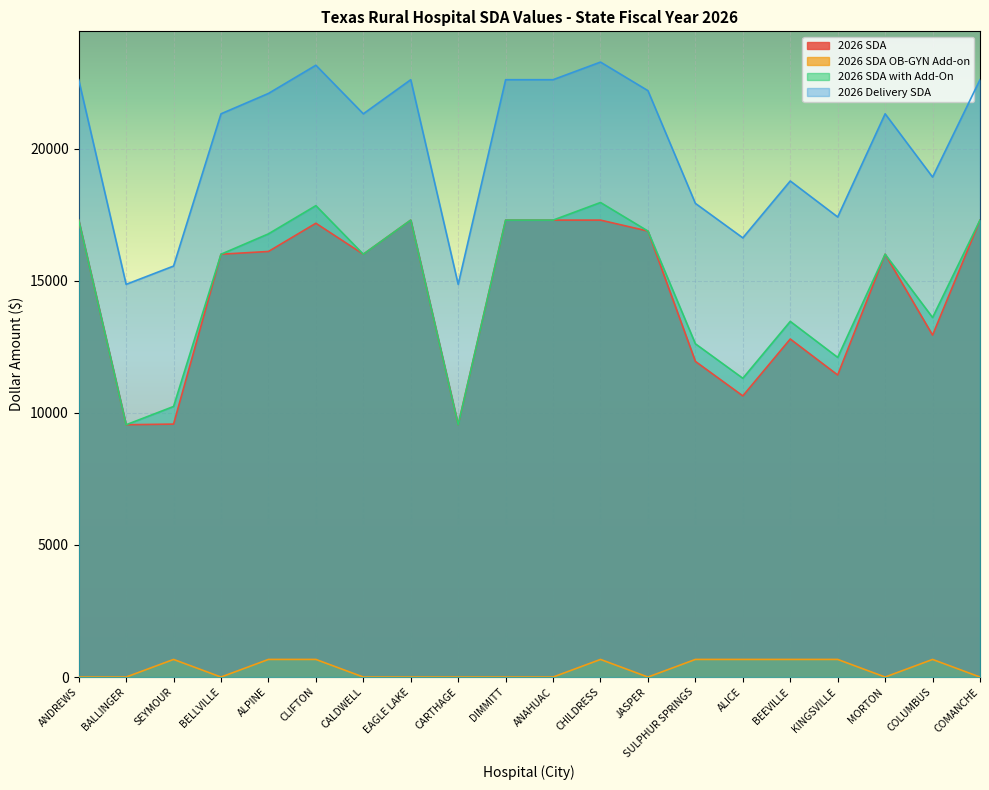

True or false: 2026 SDA with Add-On has more than 0 points higher than both neighbors.

True